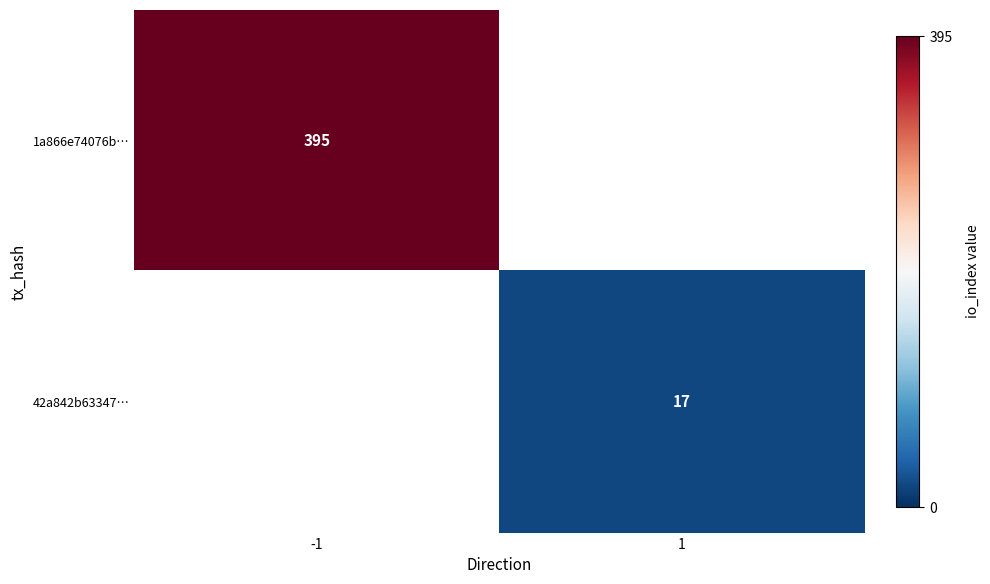

At which category does the chart reach its minimum across all series?

1